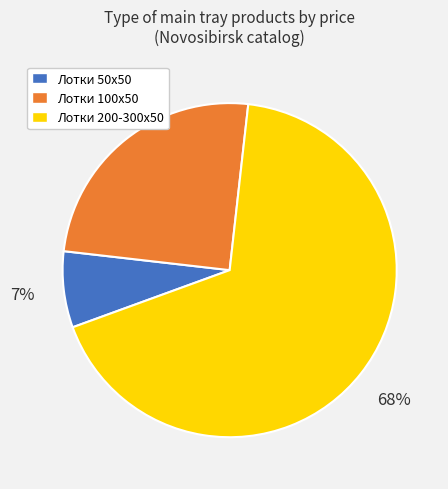

Which category has the biggest portion of the pie?

Лотки 200-300x50